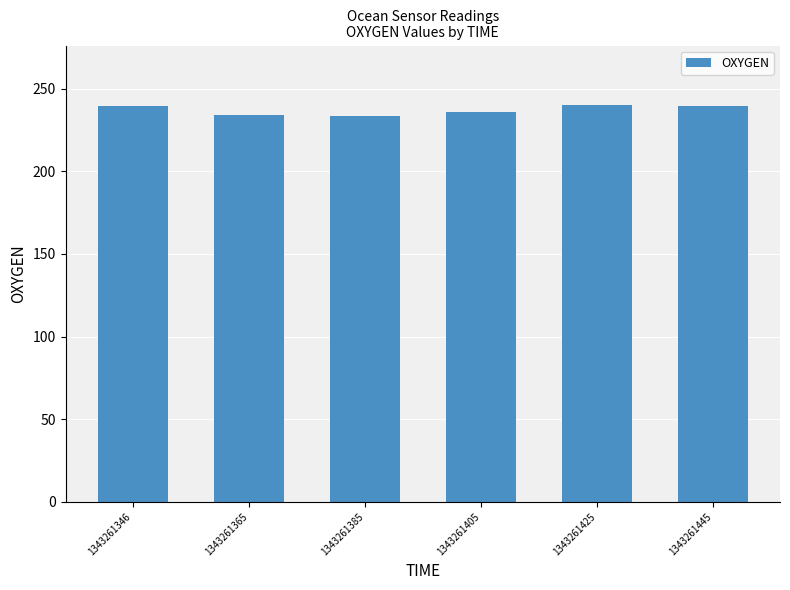

Is it true that the value at 1343261445 is 115.2?

False